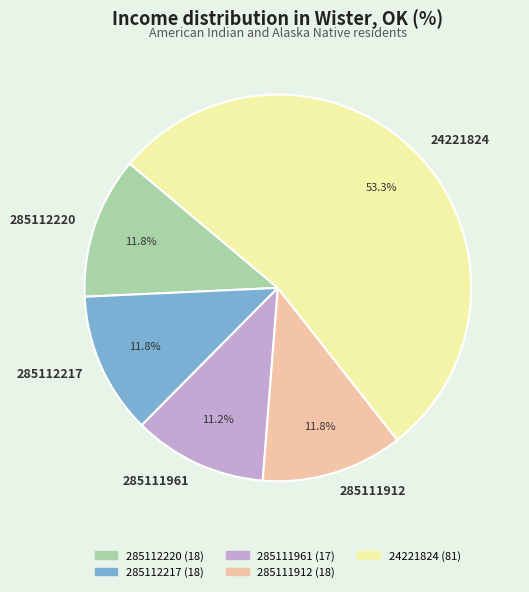

True or false: 285112220 accounts for 12% of the total.

True